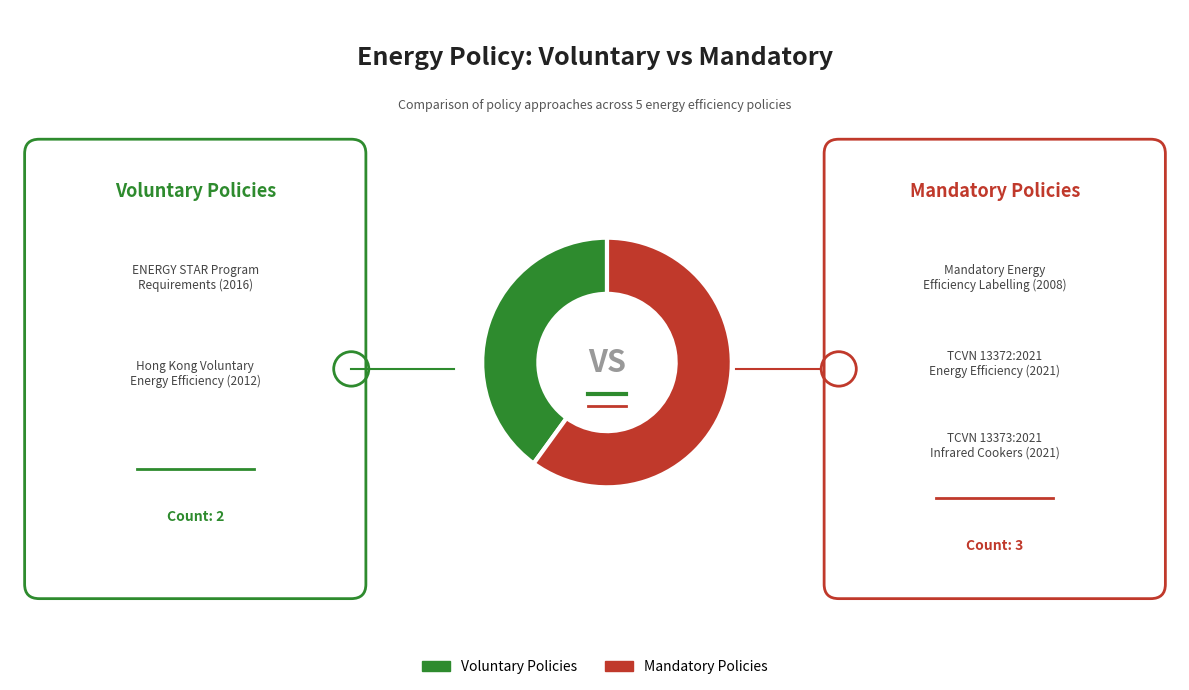

Is there a majority slice in this chart?

Yes